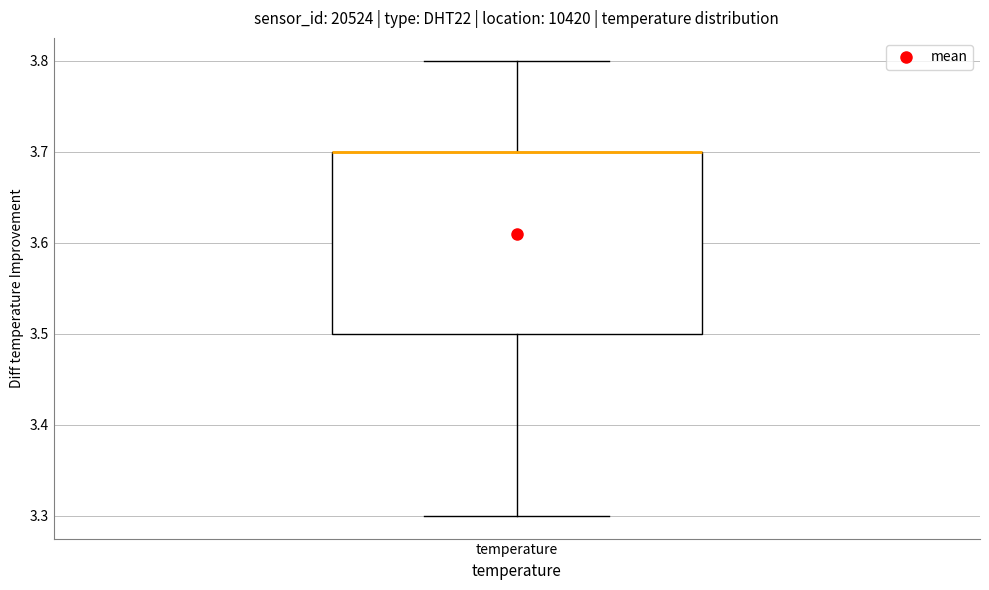

Read this box plot against the y-axis: the position of the median line, the range covered by the box, and the ends of both whiskers. The values are not printed on the chart, so give them approximately, as read against the axis.

median 3.7 (drawn on the box's upper edge), box 3.5 to 3.7, whiskers 3.3 to 3.8